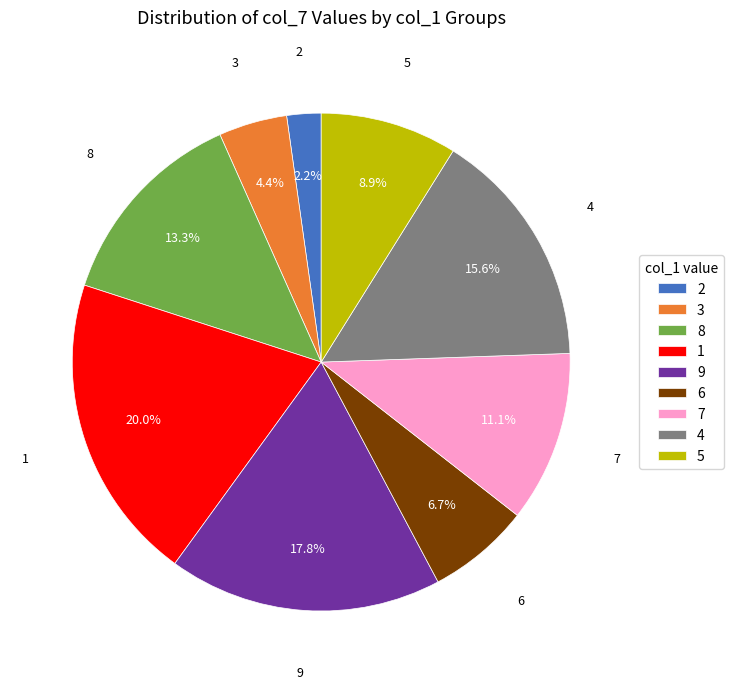

Combined, do 1 and 8 account for over 50%?

No